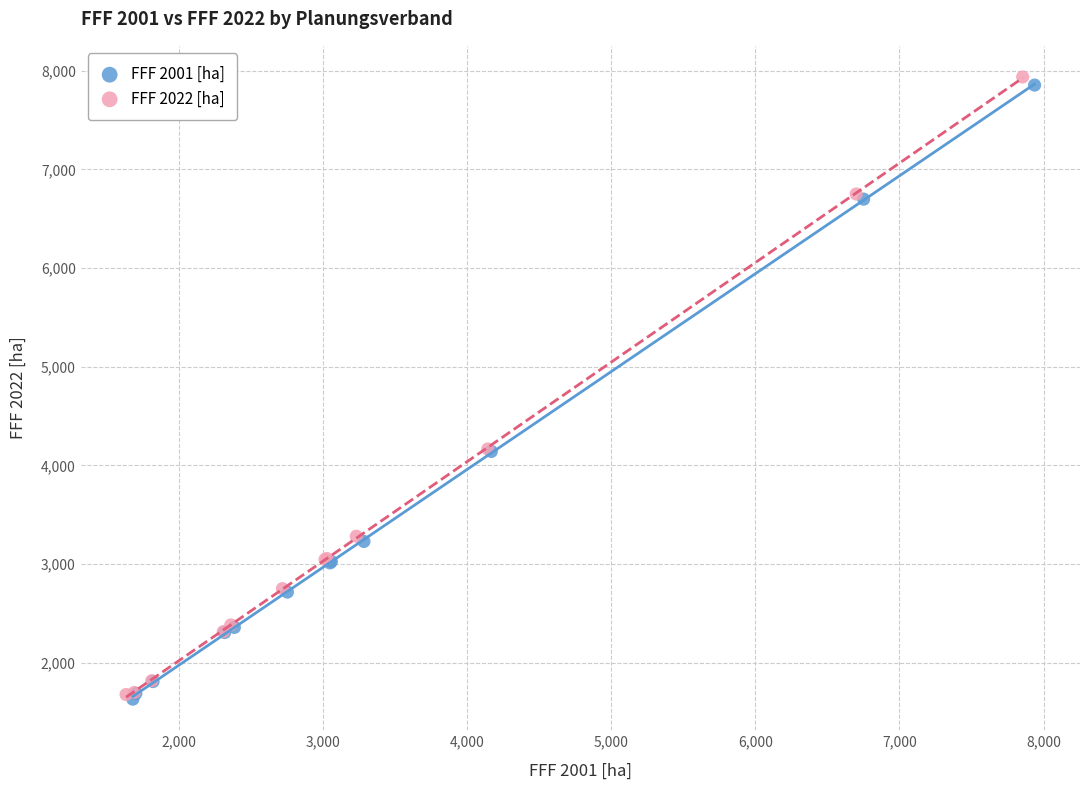

Which series has the widest spread of Y values?

FFF 2022 [ha]